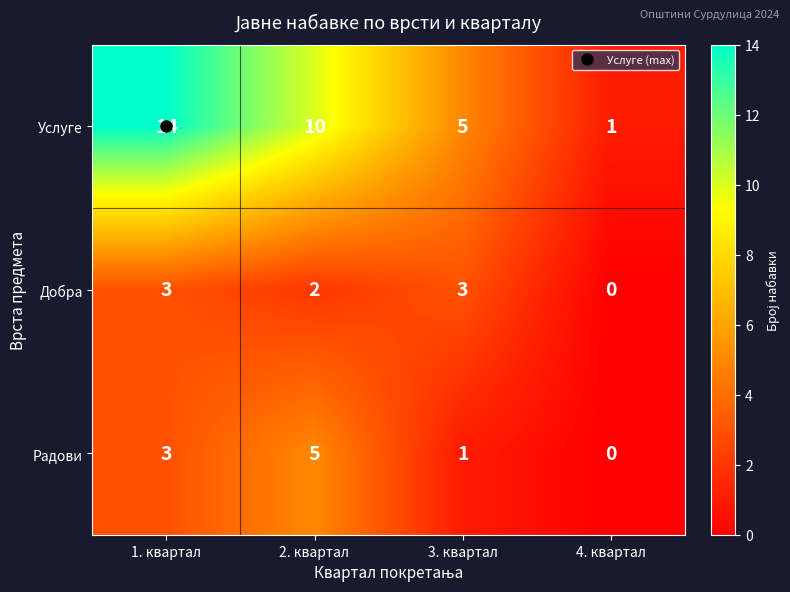

At which category is the sum across all series the highest?

1. квартал